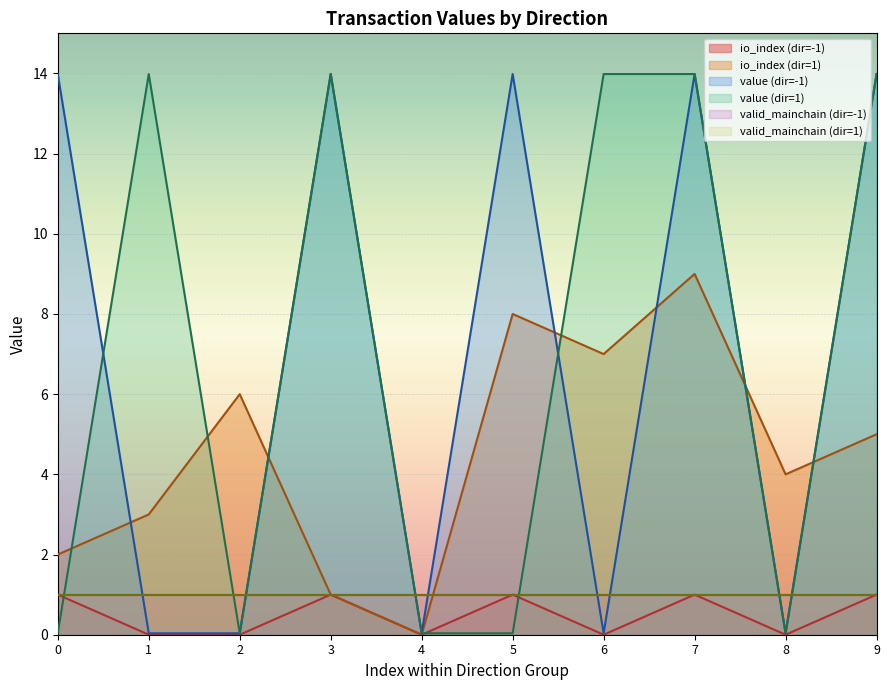

Is it true that io_index equals 0.3 at -1?

False